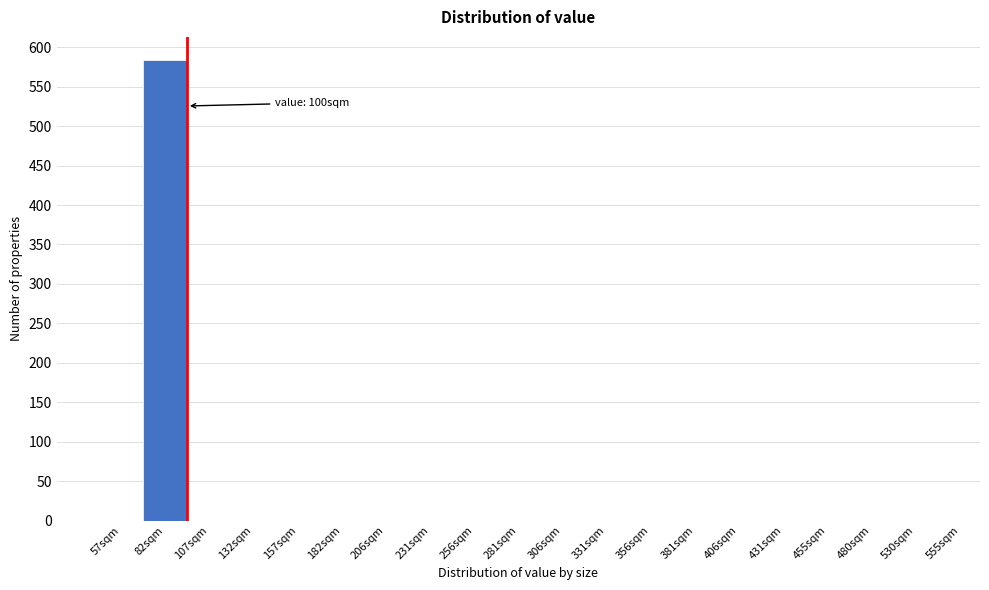

Reading left to right, what are all the values shown in this chart?

57sqm=0	82sqm=584	107sqm=0	132sqm=0	157sqm=0	182sqm=0	206sqm=0	231sqm=0	256sqm=0	281sqm=0	306sqm=0	331sqm=0	356sqm=0	381sqm=0	406sqm=0	431sqm=0	455sqm=0	480sqm=0	530sqm=0